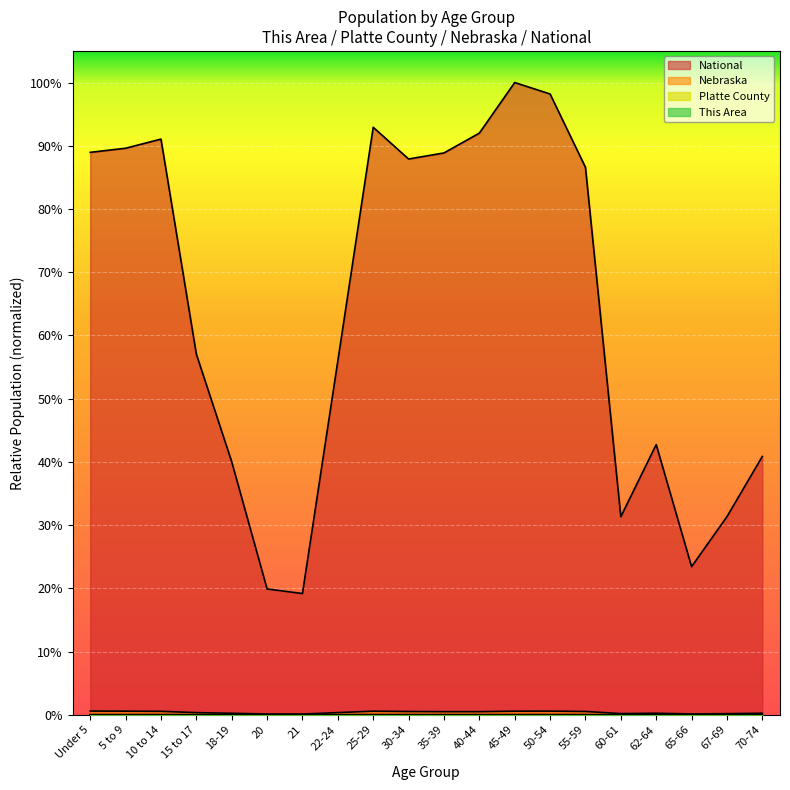

Which series has the largest range (max minus min)?

National